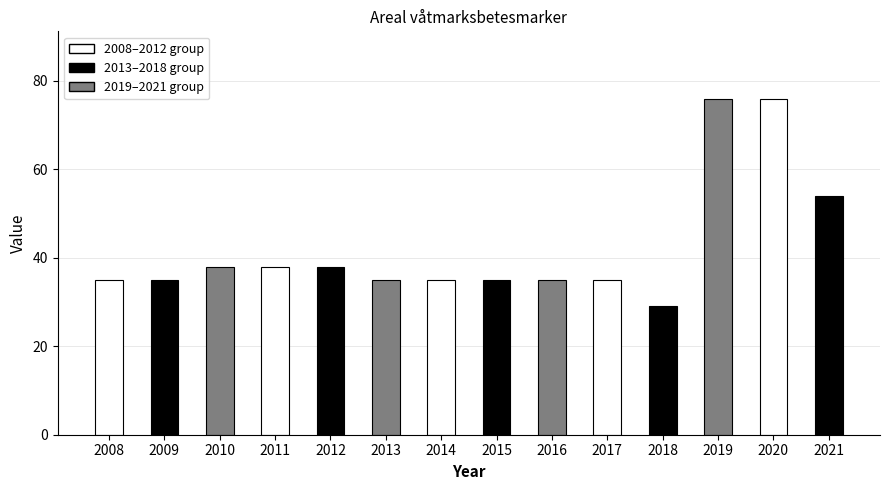

Rank the categories by value from lowest to highest.

2018, 2008, 2009, 2013, 2014, 2015, 2016, 2017, 2010, 2011, 2012, 2021, 2019, 2020